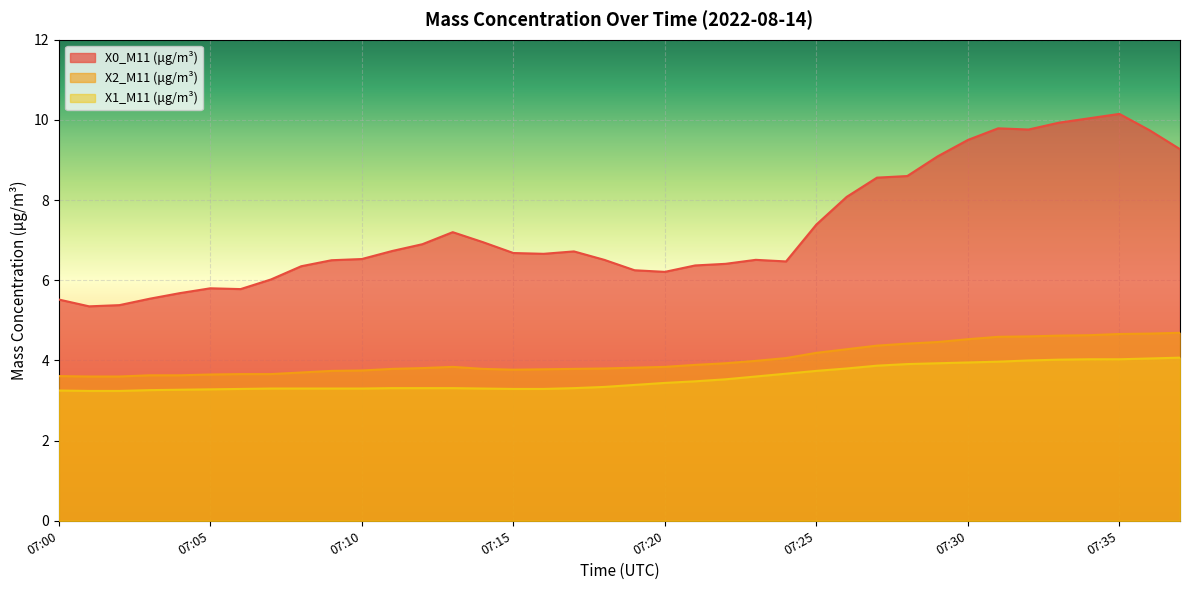

True or false: X0_M11 (μg/m³) has a value of 5.5 at 07:03.

True